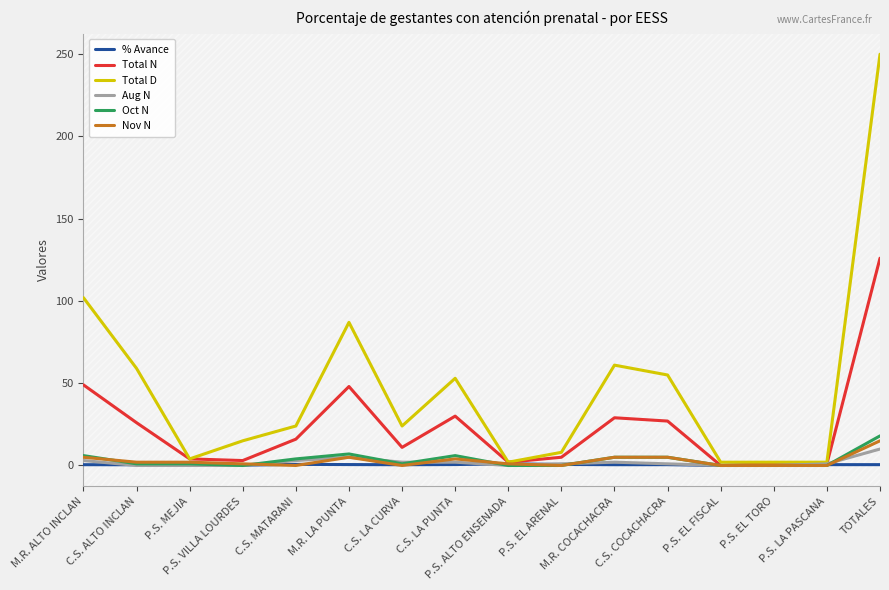

Which series has the widest spread of values?

Total D